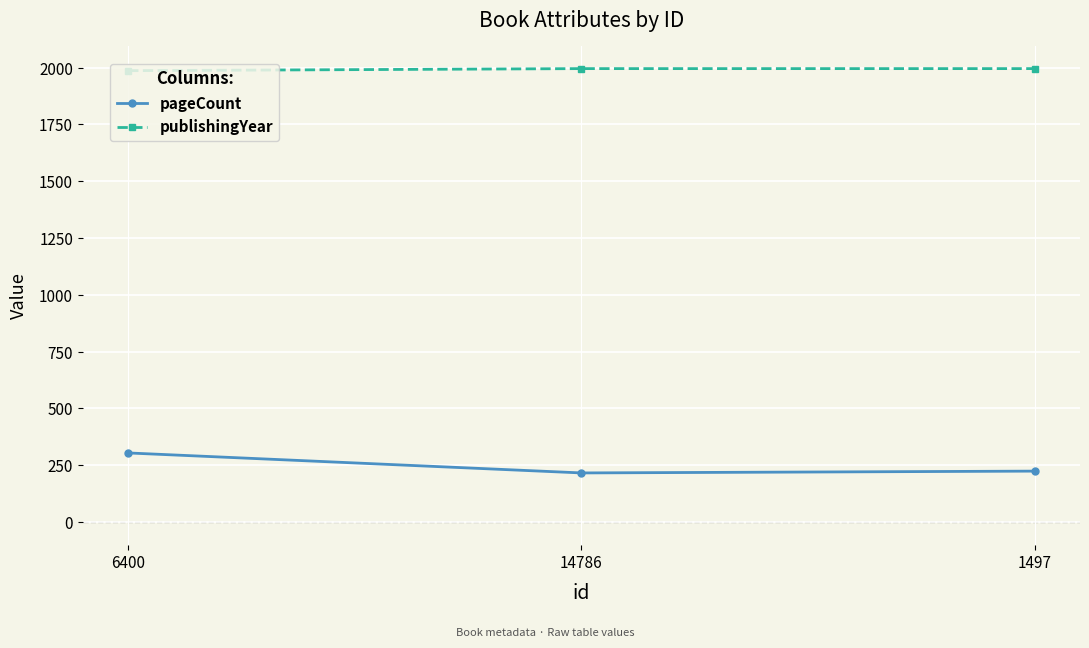

What is the label of the 1st point from the left?

6400